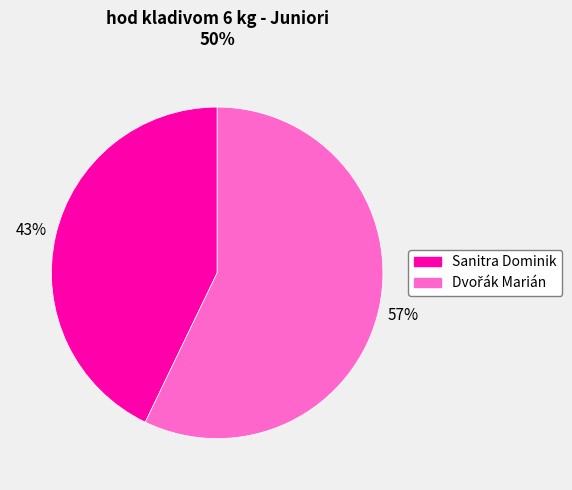

To the nearest percent, what is the average slice percentage?

50%